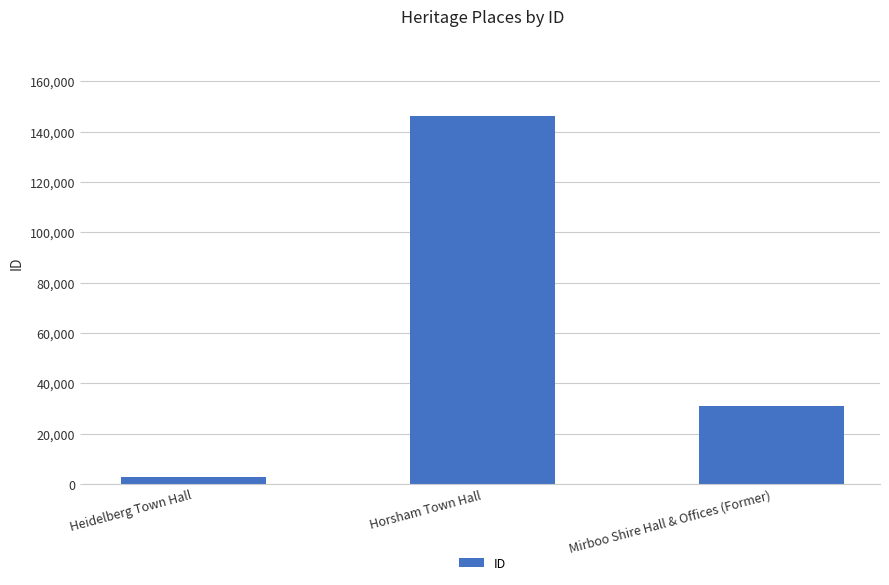

The value at Mirboo Shire Hall & Offices (Former) is 30909. True or false?

True